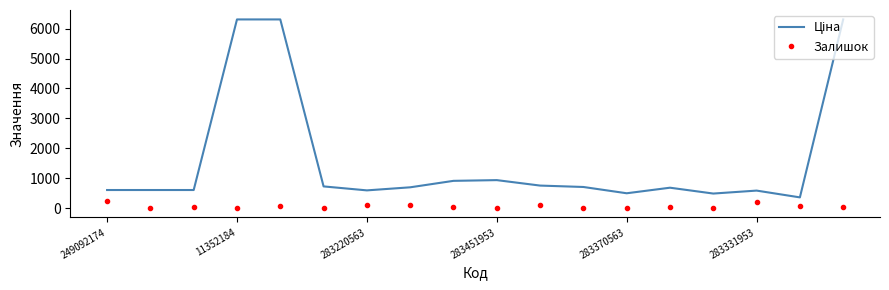

What is the difference between the maximum and minimum values in the Залишок series?

233.0